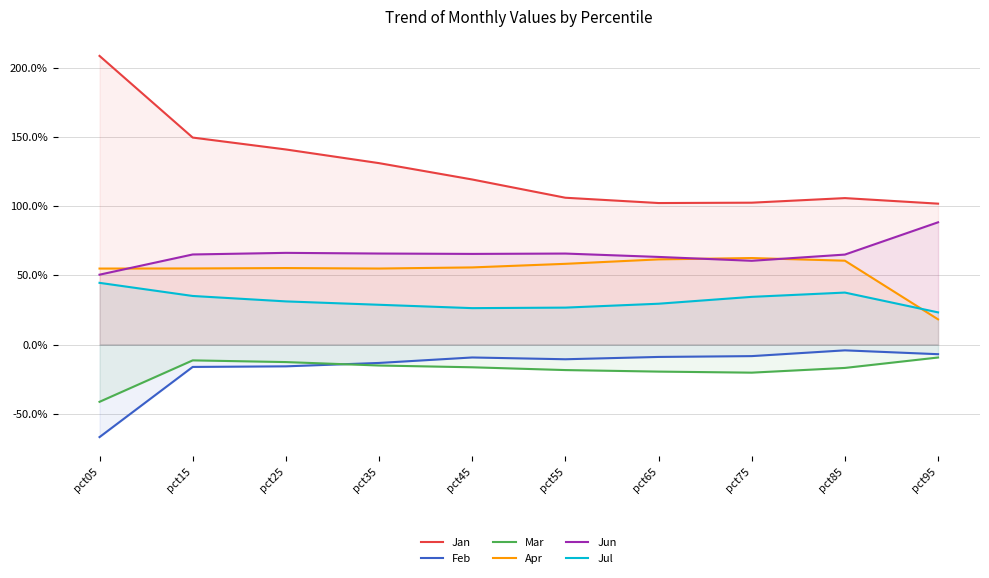

How many categories are shown in the chart?

10